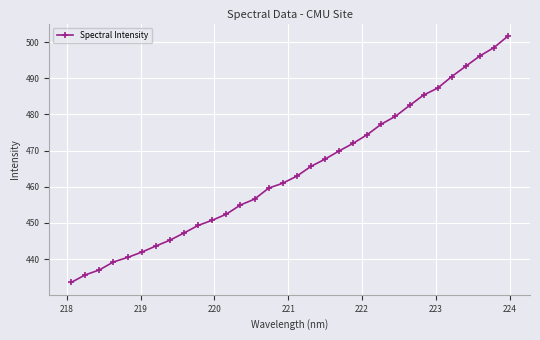

True or false: there are more than 1 points higher than both neighbors.

False